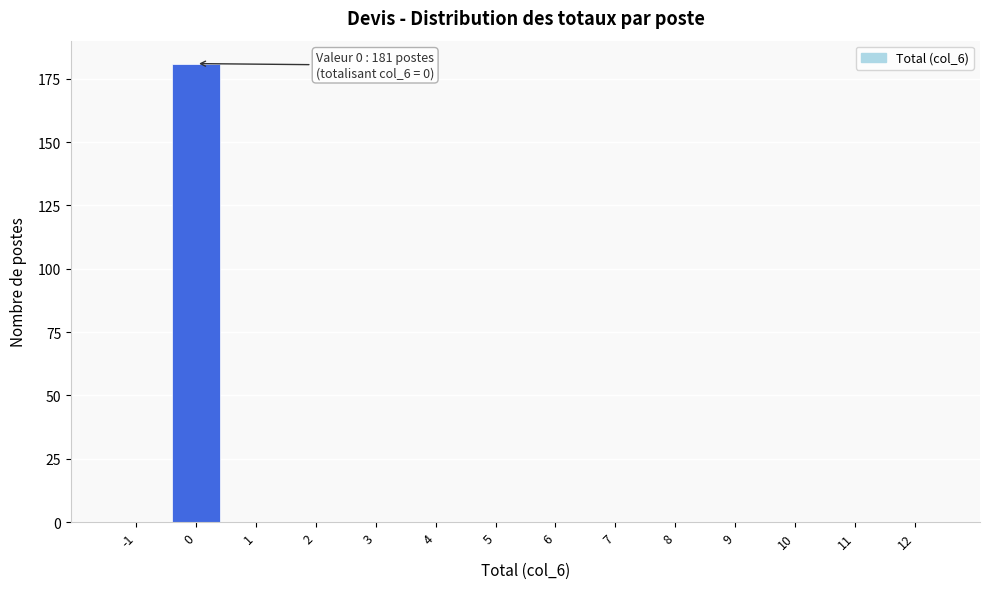

Reading left to right, extract all data points from this chart.

-1=0	0=181	1=0	2=0	3=0	4=0	5=0	6=0	7=0	8=0	9=0	10=0	11=0	12=0